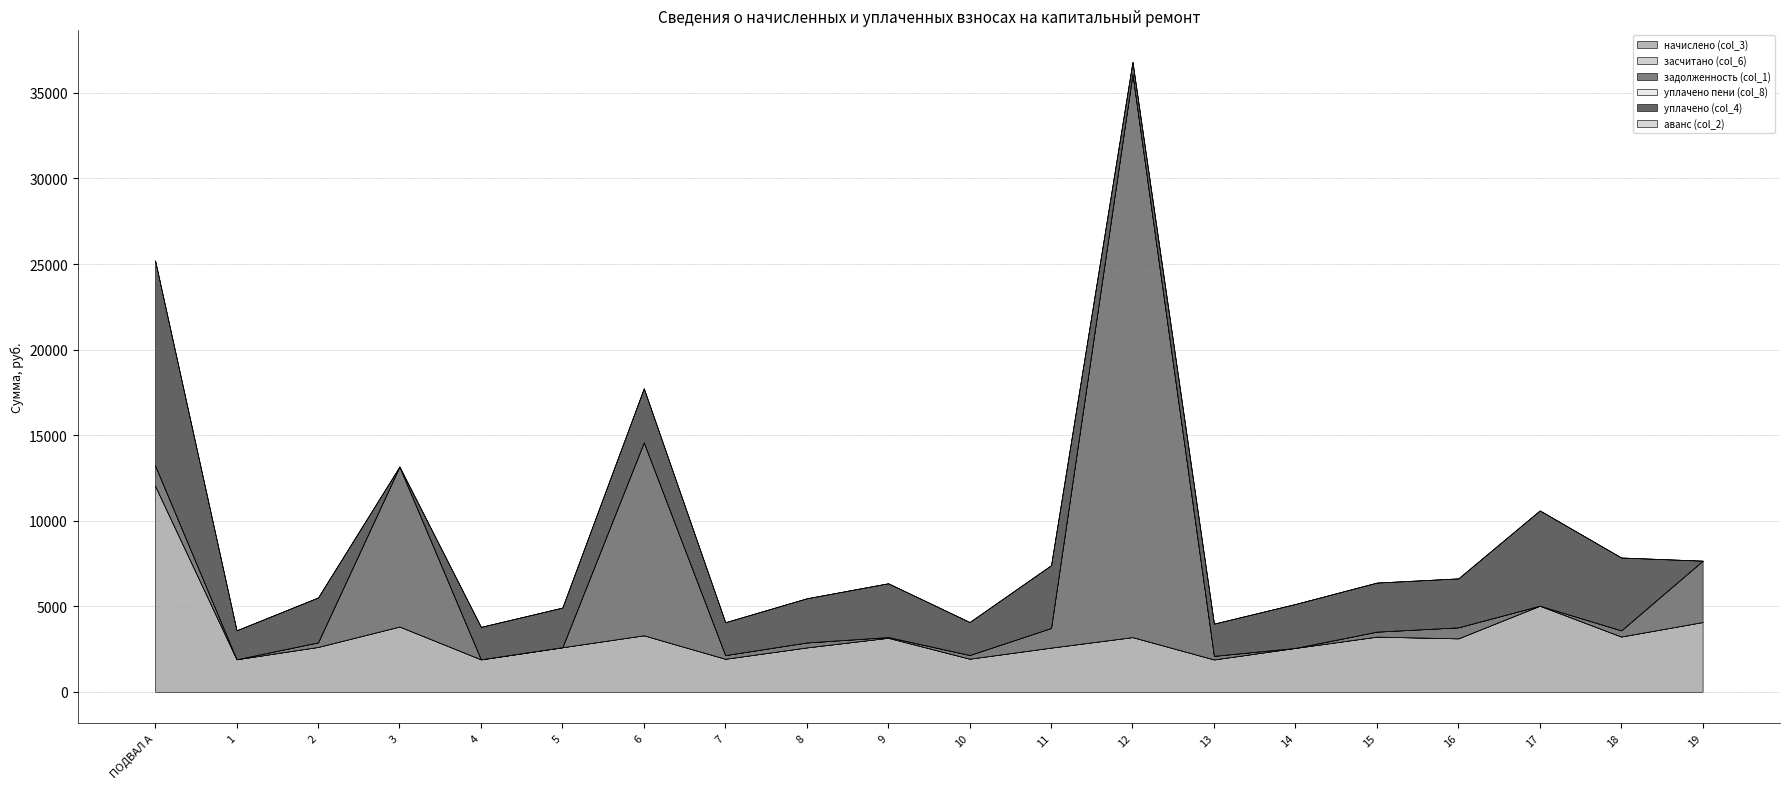

At which label is задолженность (col_1) closest to 16453?

6